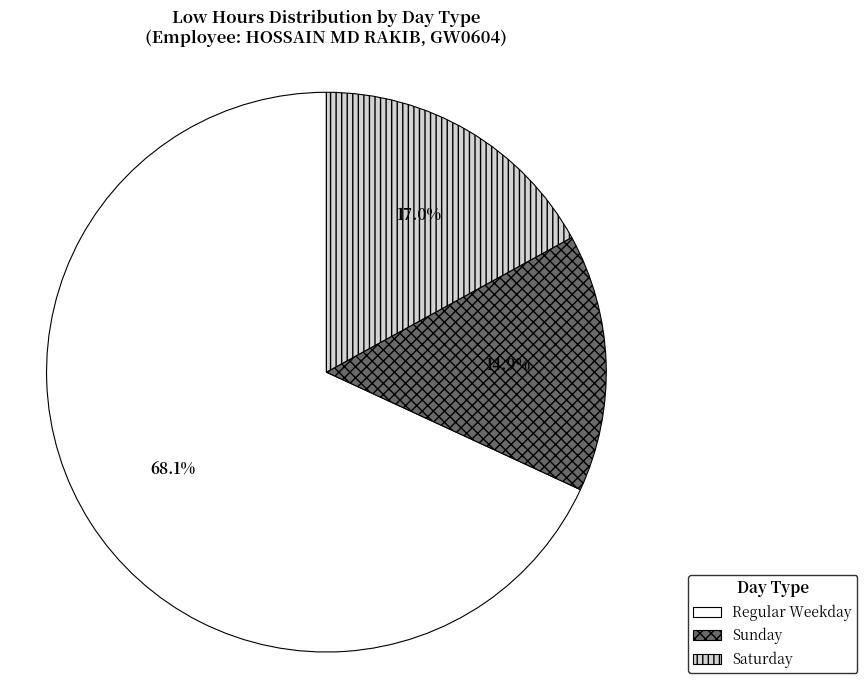

What is the largest slice in the pie chart?

Regular Weekday